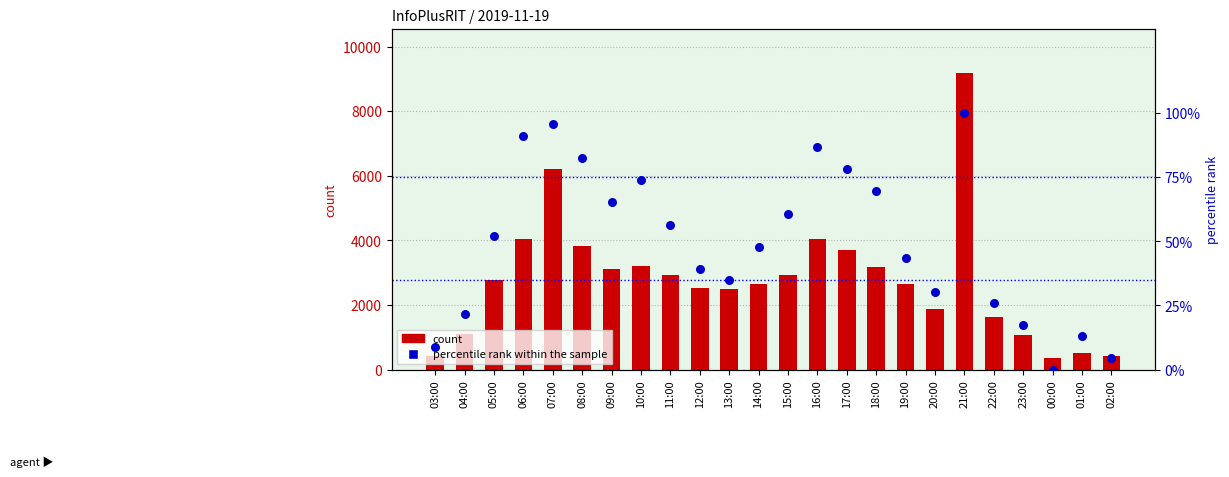

Which series has the largest Y range (max minus min)?

count